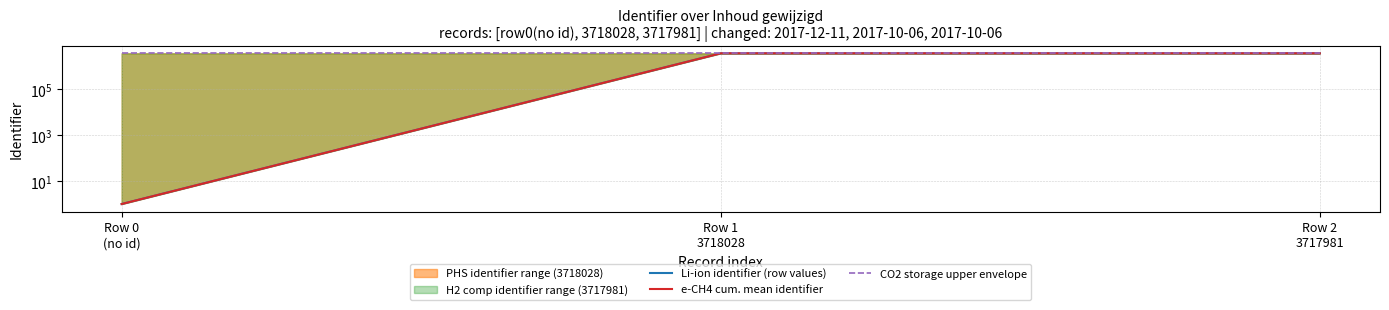

At how many categories does at least one series exceed 3588523?

3